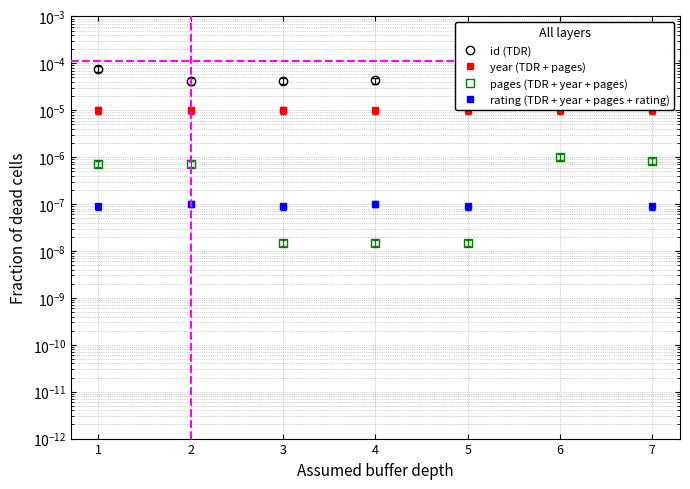

True or false: id (TDR) and pages (TDR + year + pages) cross at least once.

False